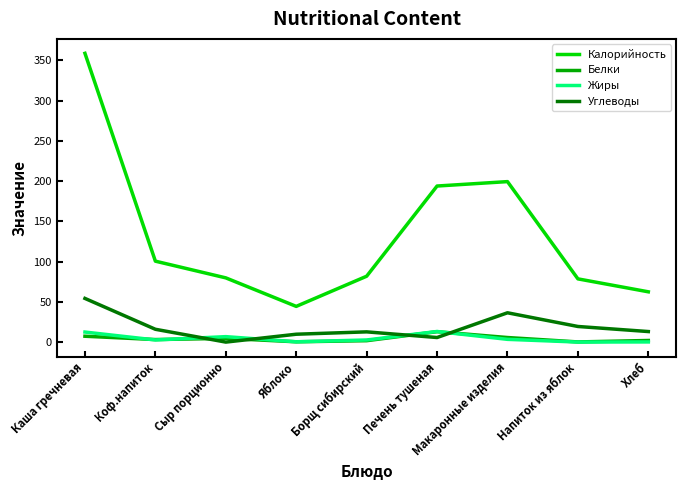

The value of Углеводы at Коф.напиток is 15.9. True or false?

True